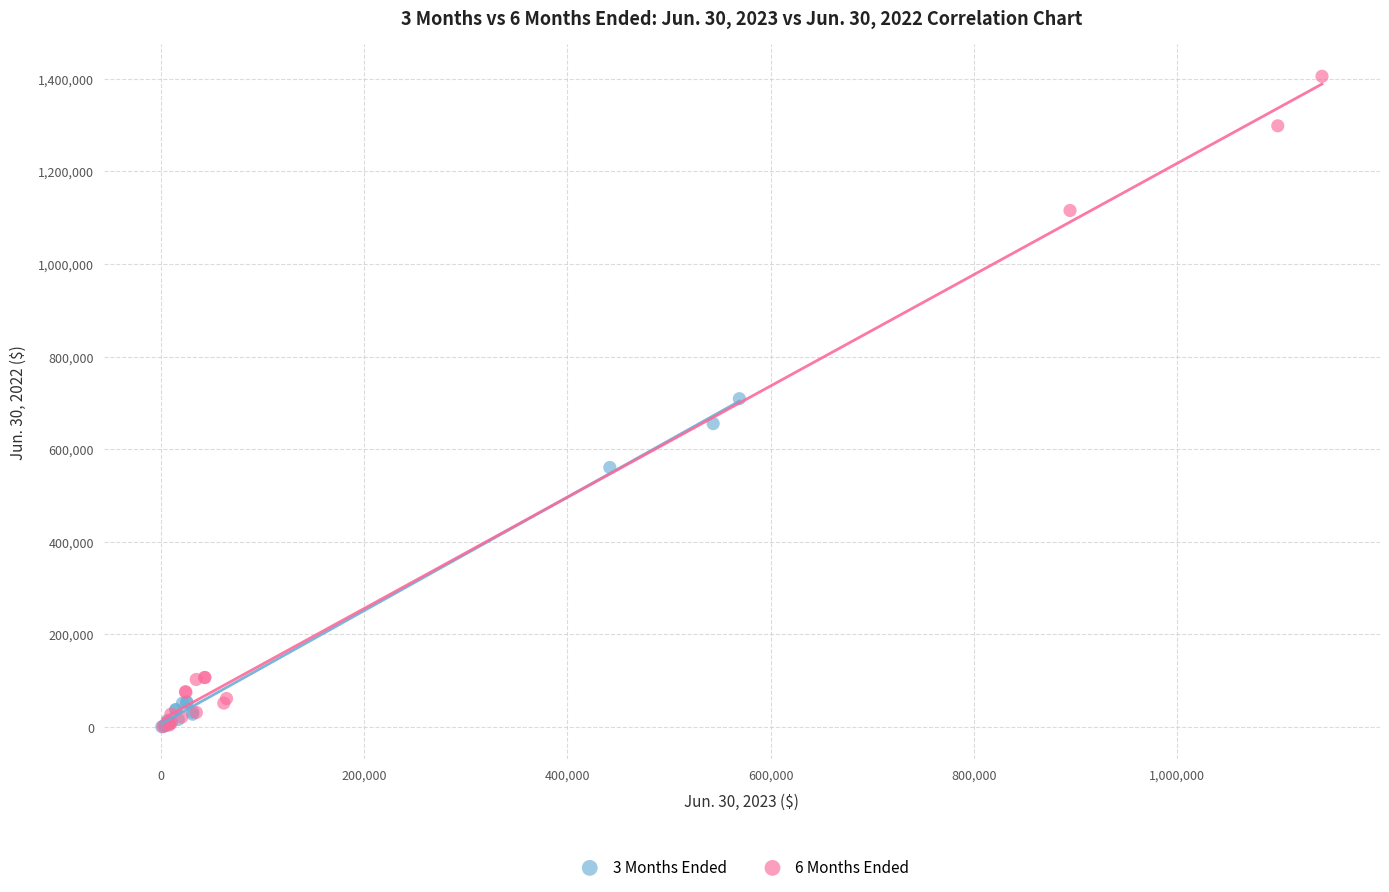

Which series contains the highest Y value?

6 Months Ended